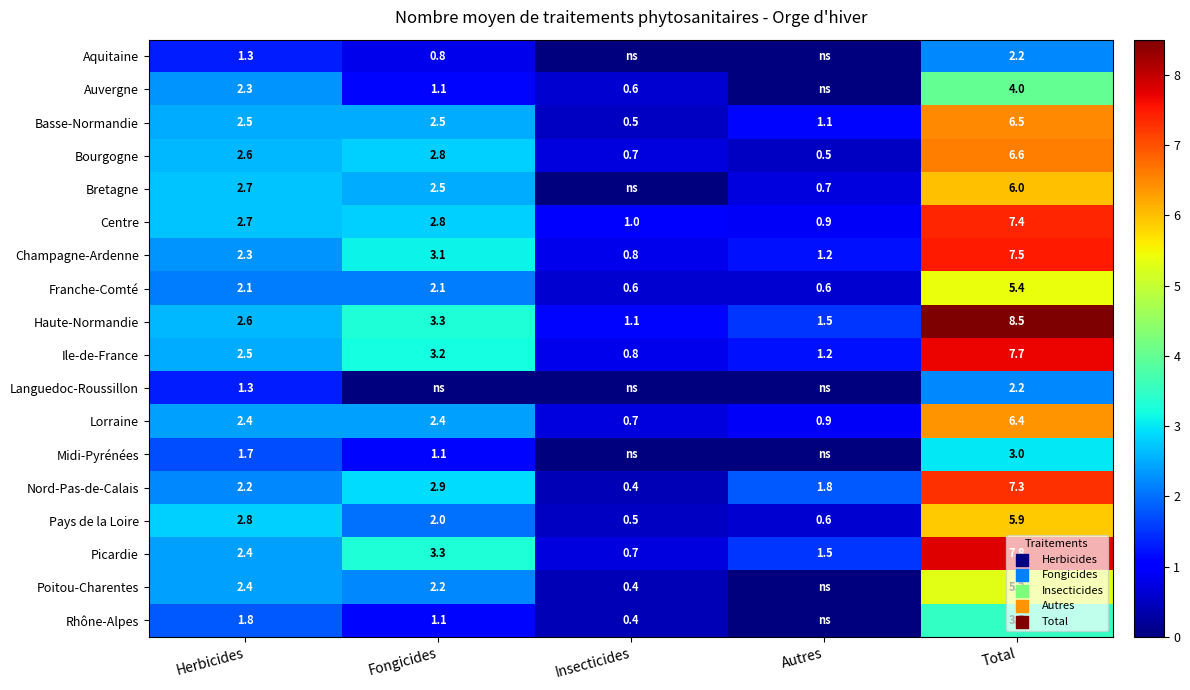

What is the difference between the maximum and minimum values in the Pays de la Loire series?

5.4